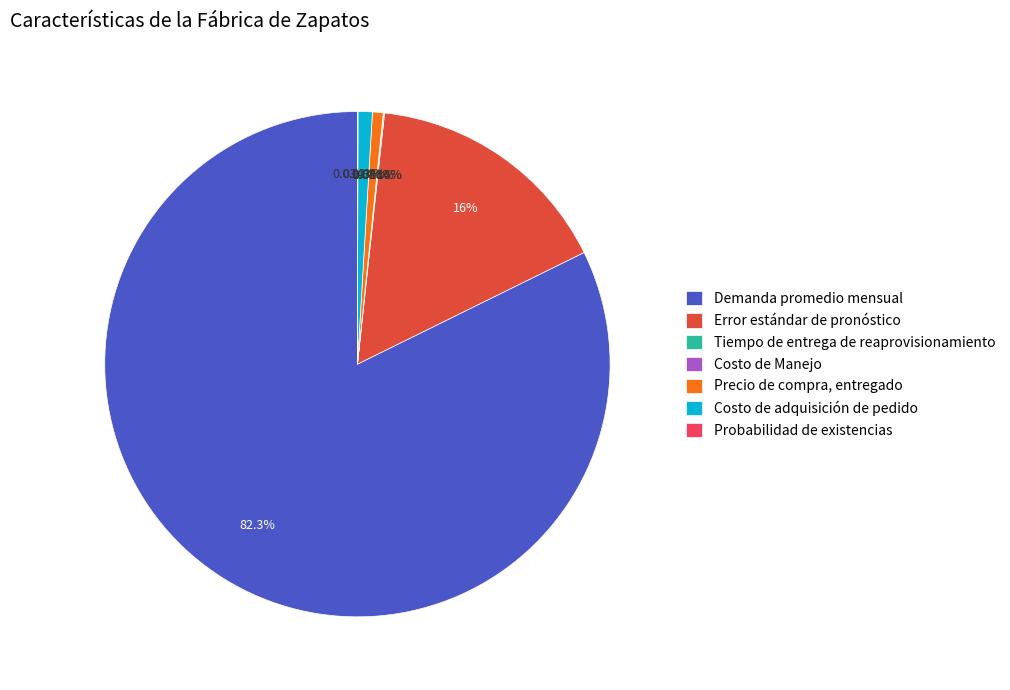

Between Error estándar de pronóstico and Demanda promedio mensual, which is larger?

Demanda promedio mensual